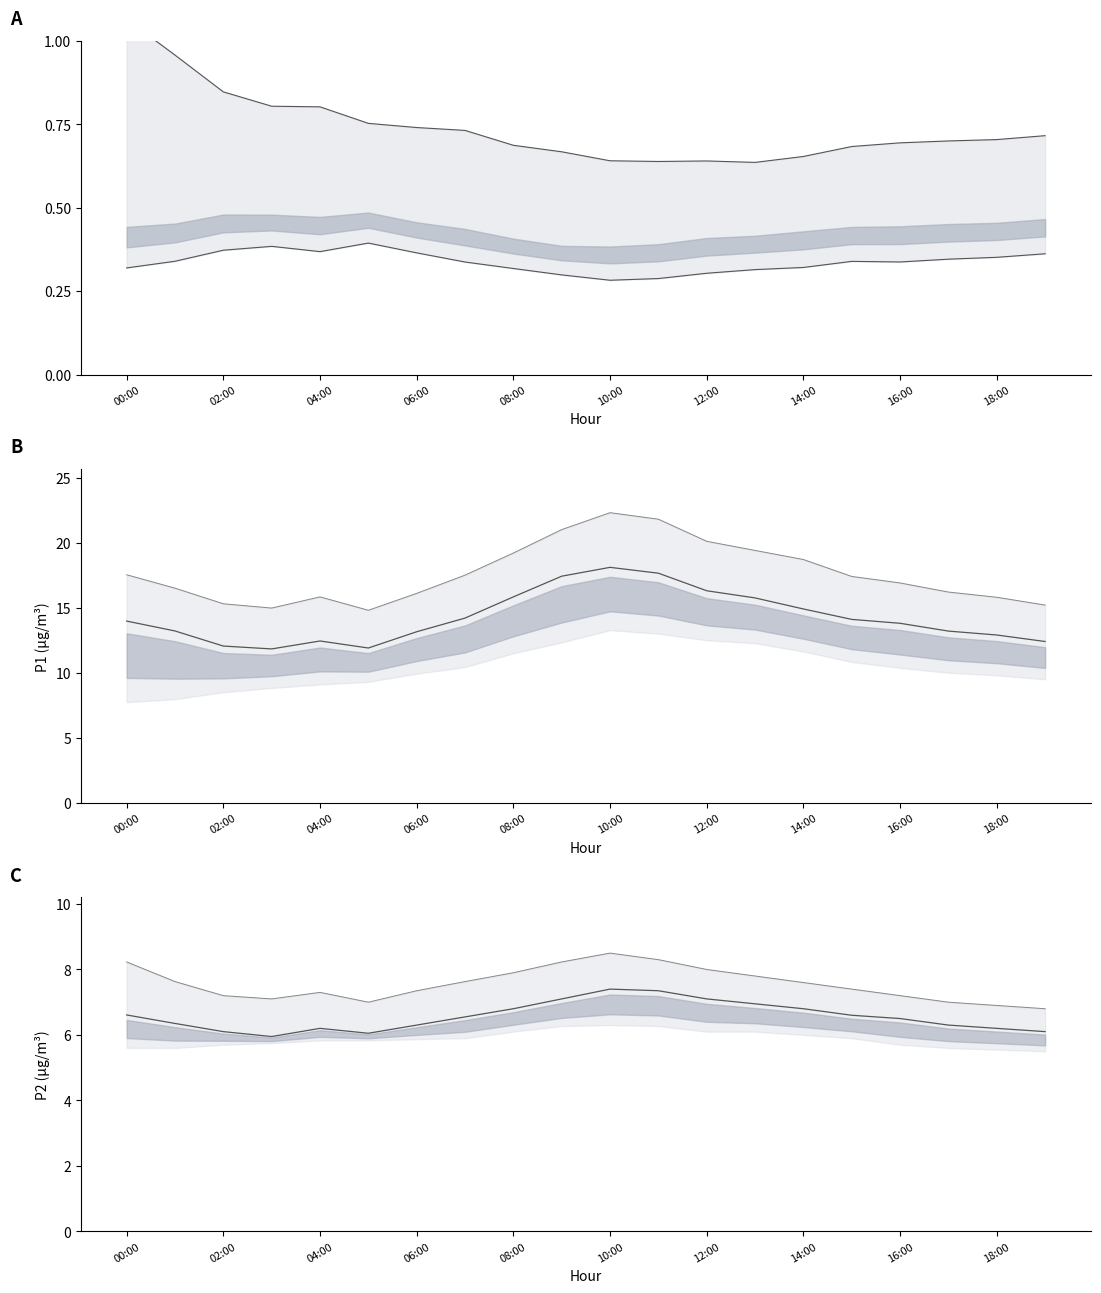

What is the sum of all P1 values?

285.1